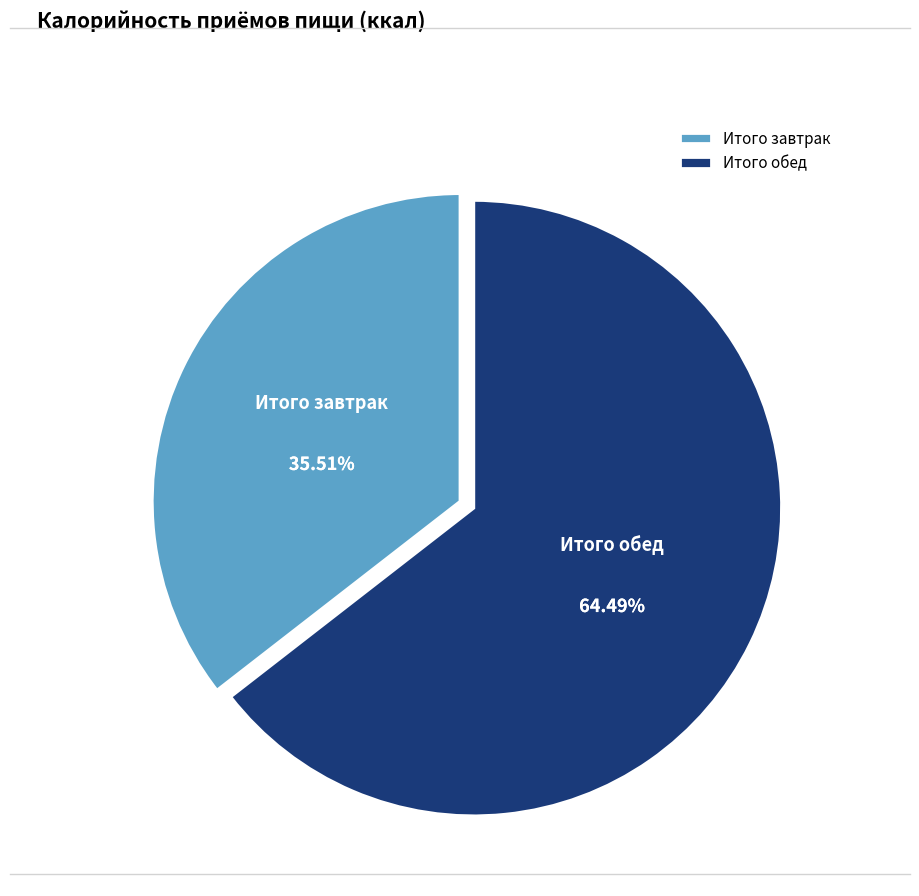

What is the ratio of the value at Итого завтрак to the value at Итого обед?

0.6